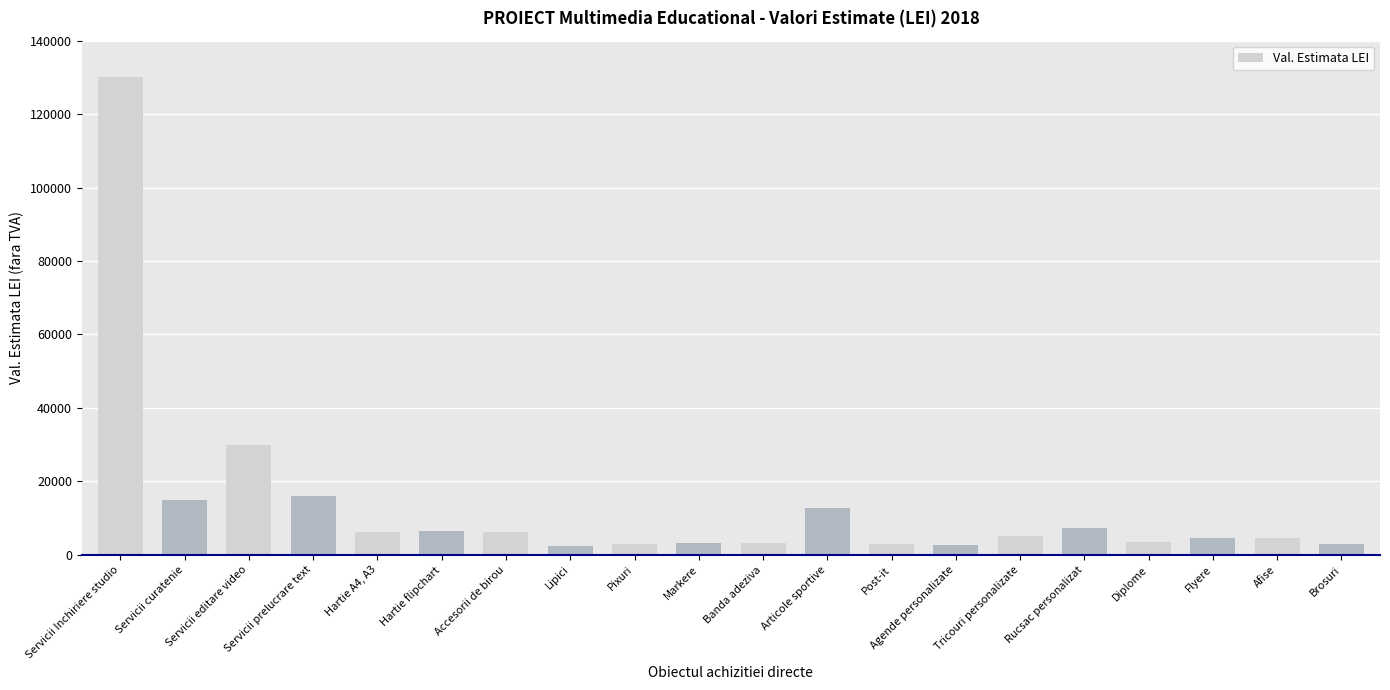

What is the label of the 12th bar from the left?

Articole sportive